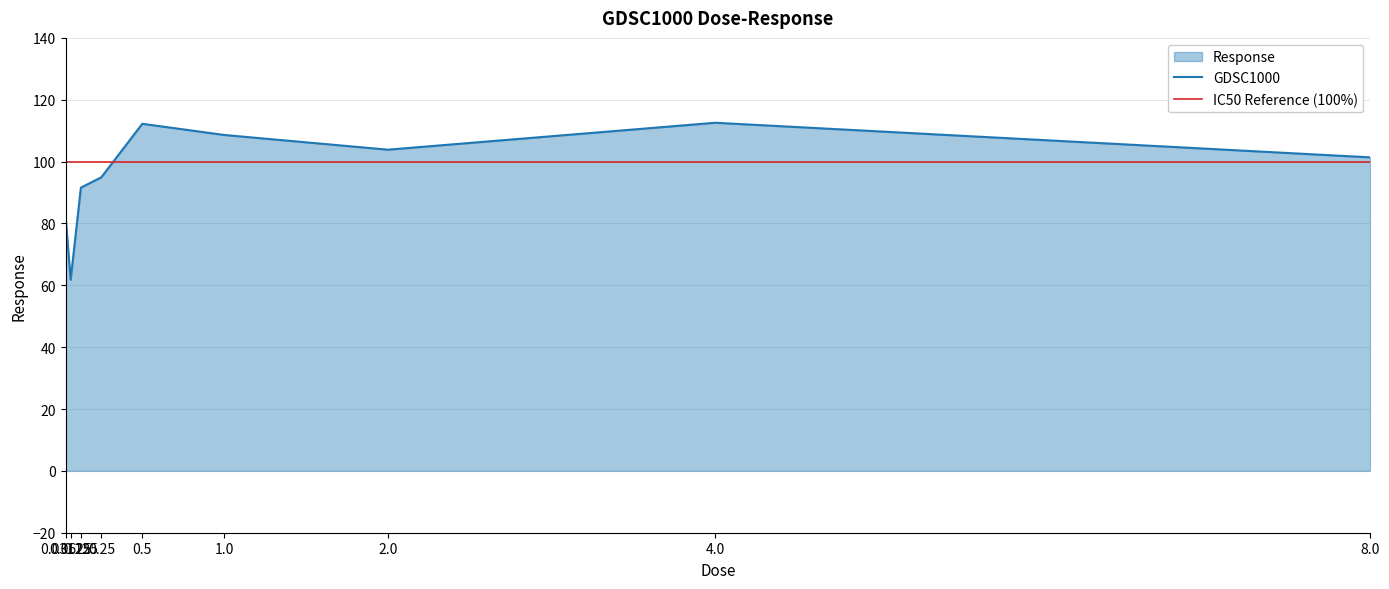

At which label is the value closest to 87?

0.03125